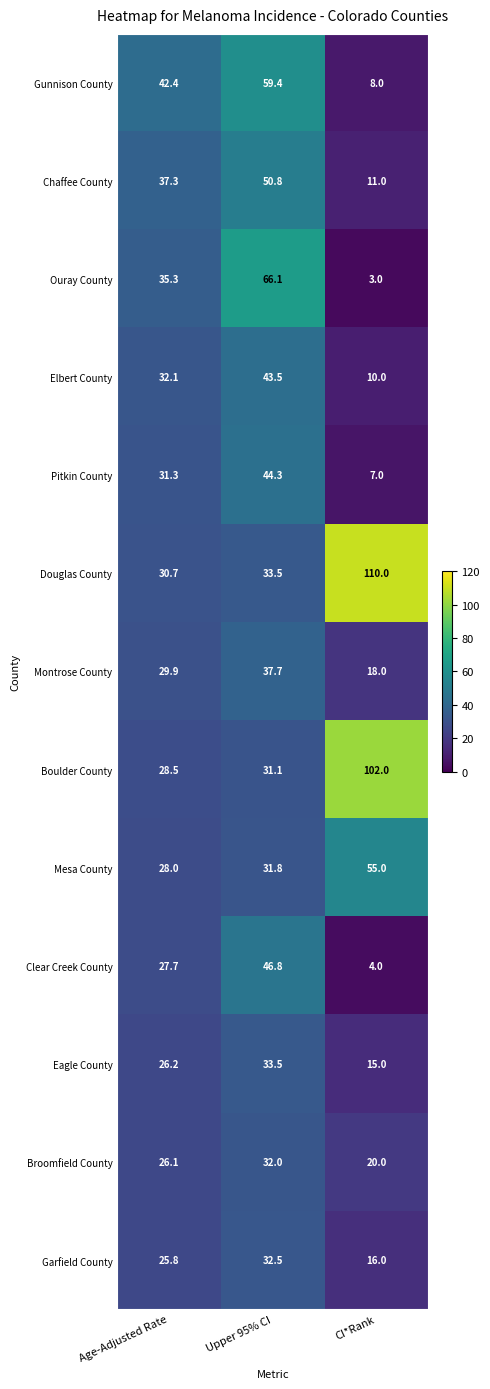

At which category is the sum across all series the highest?

Upper 95% CI